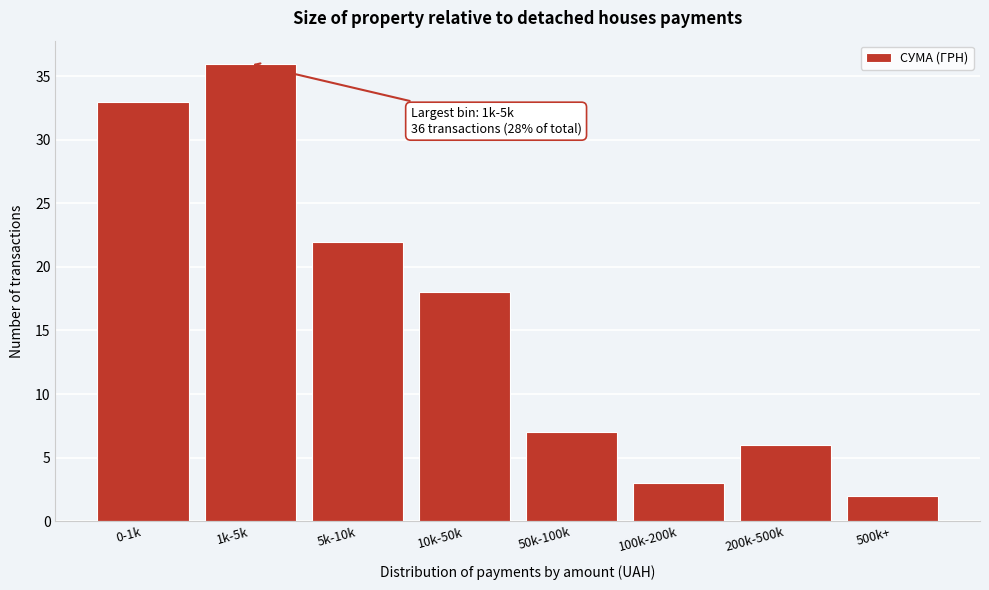

Reading left to right, extract all data points from this chart.

0-1k=33	1k-5k=36	5k-10k=22	10k-50k=18	50k-100k=7	100k-200k=3	200k-500k=6	500k+=2